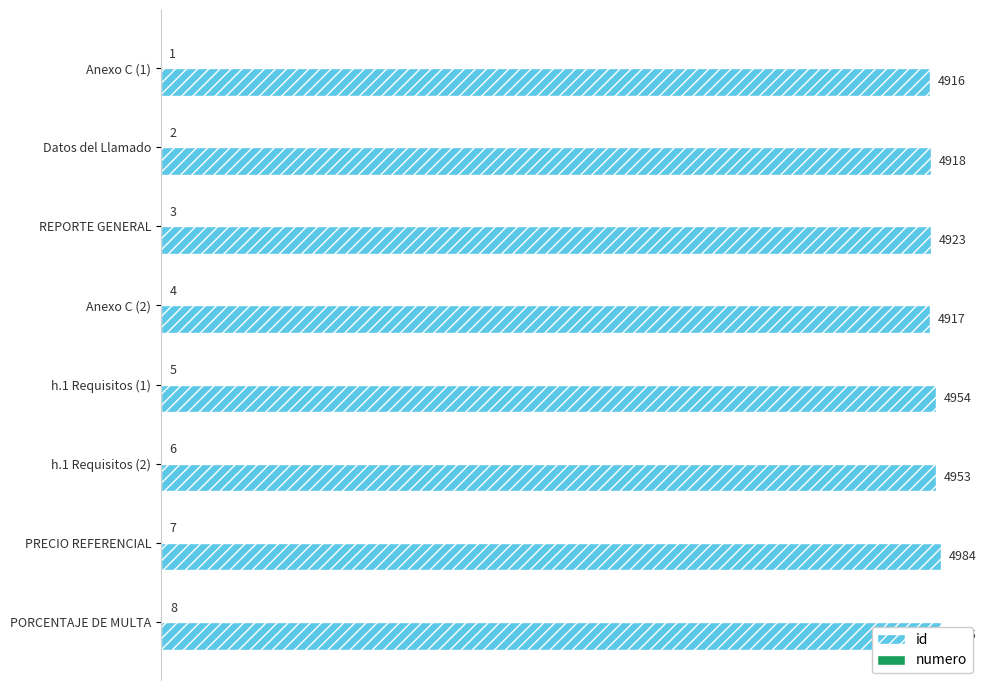

Rank the series by their average value, from highest to lowest.

id, numero